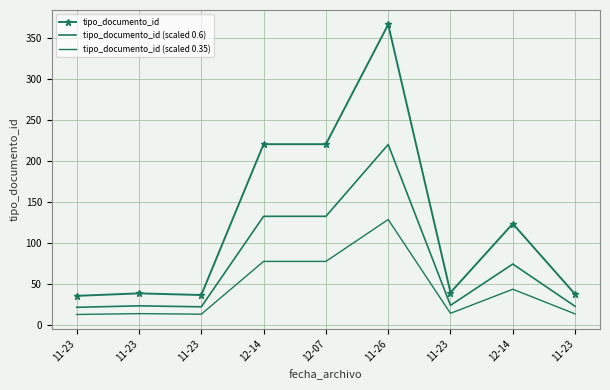

Reading right to left, what are all the values shown in this chart?

tipo_documento_id: 11-23=37.0	12-14=123.0	11-23=39.0	11-26=366.0	12-07=220.0	12-14=220.0	11-23=36.0	11-23=38.0	11-23=35.0
tipo_documento_id (scaled 0.6): 11-23=22.2	12-14=73.8	11-23=23.4	11-26=219.6	12-07=132.0	12-14=132.0	11-23=21.6	11-23=22.8	11-23=21.0
tipo_documento_id (scaled 0.35): 11-23=12.9	12-14=43.0	11-23=13.6	11-26=128.1	12-07=77.0	12-14=77.0	11-23=12.6	11-23=13.3	11-23=12.2